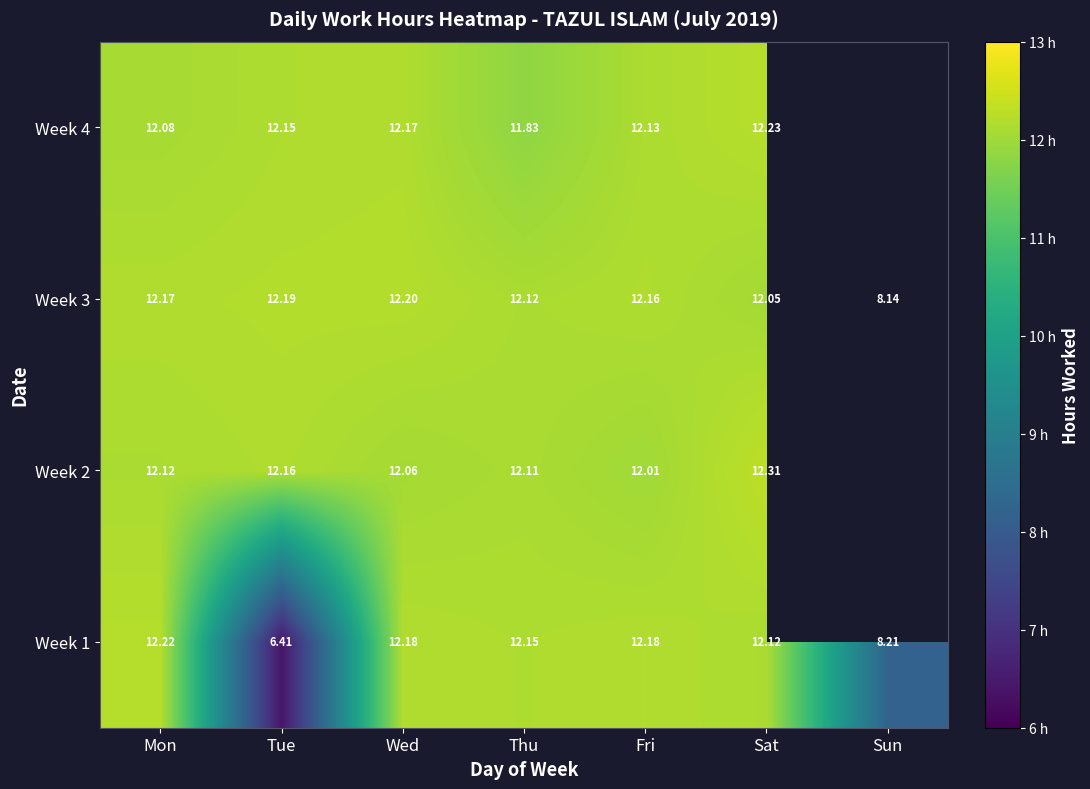

Where does the Week 3 series first go above 12?

Mon